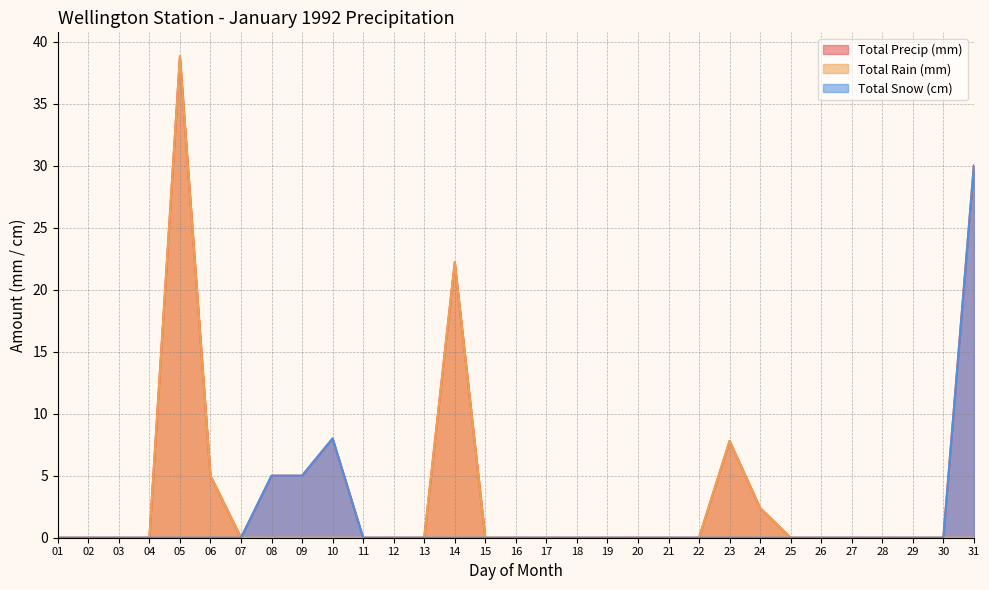

Which category has the highest value in the Total Snow (cm) series?

31